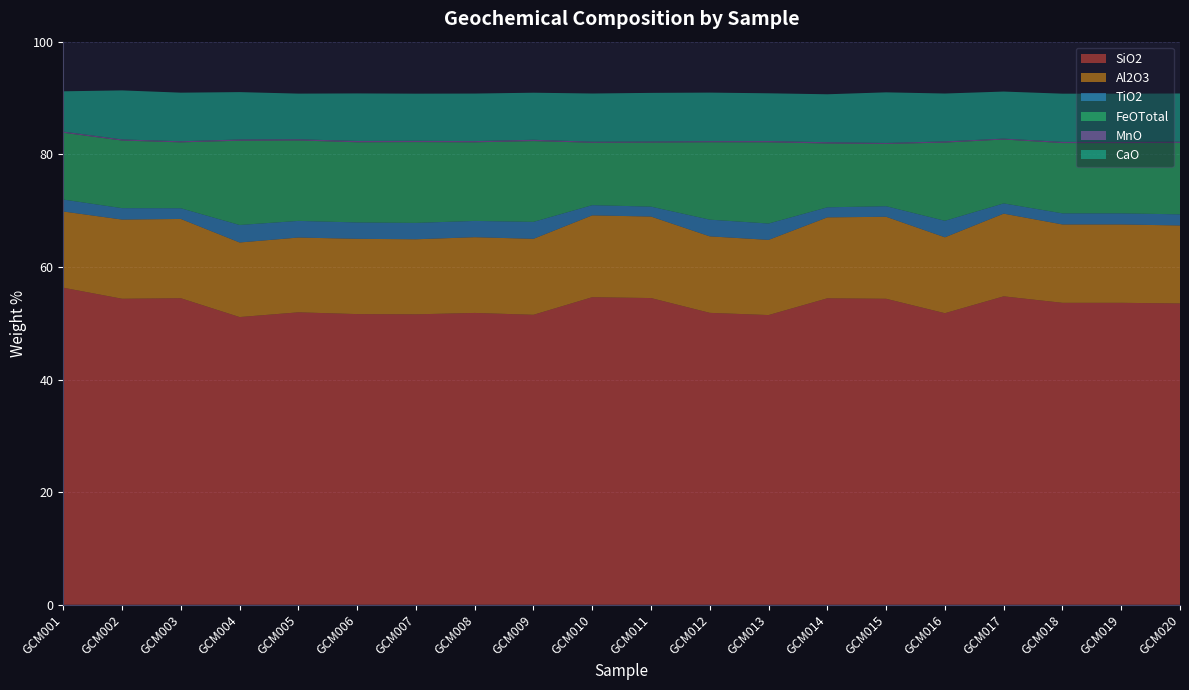

Reading left to right, list all the values displayed in this chart.

SiO2: GCM001=56.3	GCM002=54.3	GCM003=54.4	GCM004=51.1	GCM005=51.9	GCM006=51.6	GCM007=51.6	GCM008=51.8	GCM009=51.5	GCM010=54.6	GCM011=54.5	GCM012=51.8	GCM013=51.4	GCM014=54.4	GCM015=54.3	GCM016=51.8	GCM017=54.8	GCM018=53.6	GCM019=53.6	GCM020=53.5
Al2O3: GCM001=13.5	GCM002=14.1	GCM003=14.1	GCM004=13.2	GCM005=13.3	GCM006=13.4	GCM007=13.3	GCM008=13.4	GCM009=13.5	GCM010=14.5	GCM011=14.5	GCM012=13.6	GCM013=13.3	GCM014=14.4	GCM015=14.6	GCM016=13.5	GCM017=14.7	GCM018=13.9	GCM019=13.9	GCM020=13.8
TiO2: GCM001=2.1	GCM002=2.0	GCM003=1.9	GCM004=3.1	GCM005=3.0	GCM006=2.9	GCM007=2.9	GCM008=2.9	GCM009=3.0	GCM010=1.8	GCM011=1.8	GCM012=3.0	GCM013=2.9	GCM014=1.8	GCM015=1.9	GCM016=2.9	GCM017=1.8	GCM018=2.0	GCM019=2.0	GCM020=2.0
FeOTotal: GCM001=11.9	GCM002=12.0	GCM003=11.7	GCM004=15.0	GCM005=14.3	GCM006=14.2	GCM007=14.3	GCM008=14.0	GCM009=14.3	GCM010=11.1	GCM011=11.4	GCM012=13.7	GCM013=14.4	GCM014=11.3	GCM015=11.1	GCM016=13.9	GCM017=11.3	GCM018=12.5	GCM019=12.5	GCM020=12.7
MnO: GCM001=0.2	GCM002=0.2	GCM003=0.2	GCM004=0.2	GCM005=0.2	GCM006=0.2	GCM007=0.2	GCM008=0.2	GCM009=0.2	GCM010=0.2	GCM011=0.2	GCM012=0.2	GCM013=0.2	GCM014=0.2	GCM015=0.2	GCM016=0.2	GCM017=0.2	GCM018=0.2	GCM019=0.2	GCM020=0.2
CaO: GCM001=7.2	GCM002=8.7	GCM003=8.6	GCM004=8.4	GCM005=8.1	GCM006=8.4	GCM007=8.4	GCM008=8.4	GCM009=8.4	GCM010=8.6	GCM011=8.6	GCM012=8.6	GCM013=8.5	GCM014=8.5	GCM015=9.0	GCM016=8.5	GCM017=8.4	GCM018=8.6	GCM019=8.6	GCM020=8.6